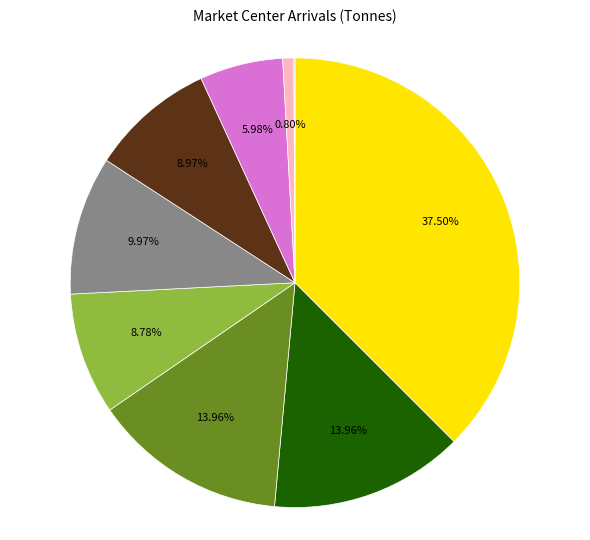

Is there any slice that represents more than half of the pie?

No